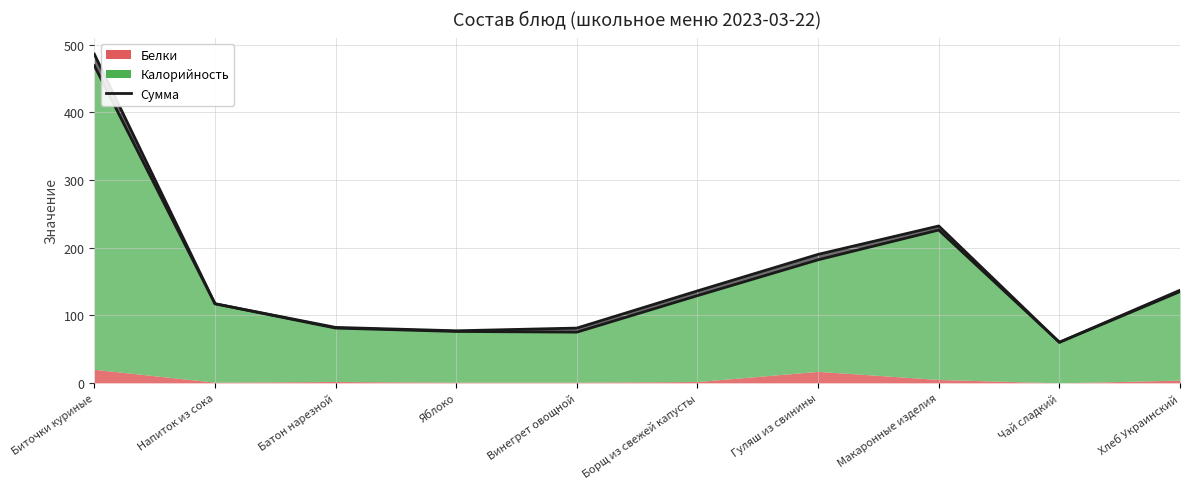

True or false: the data shows 135 at Хлеб Украинский.

True